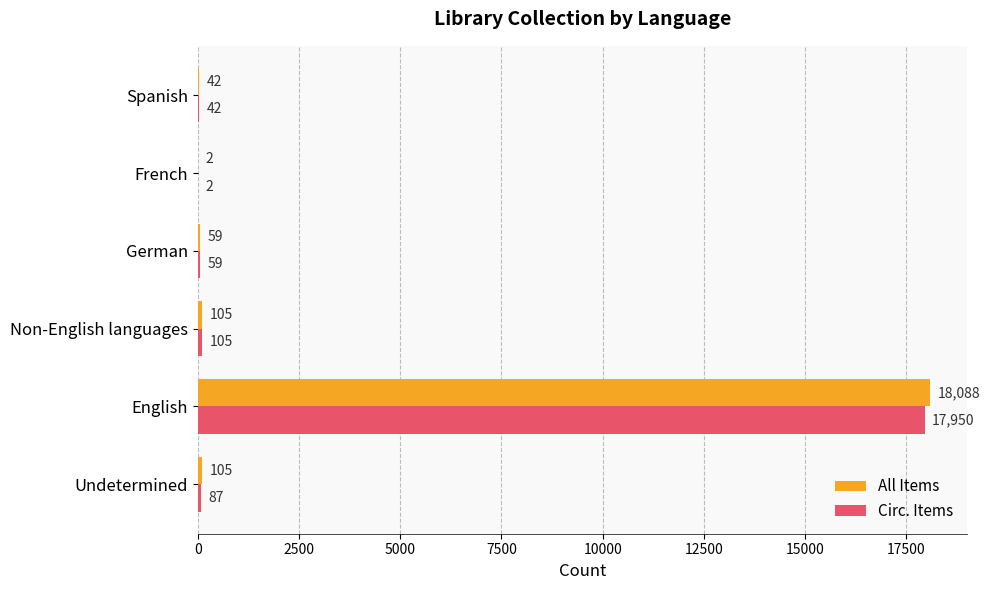

Which series has the largest total across all categories?

All Items